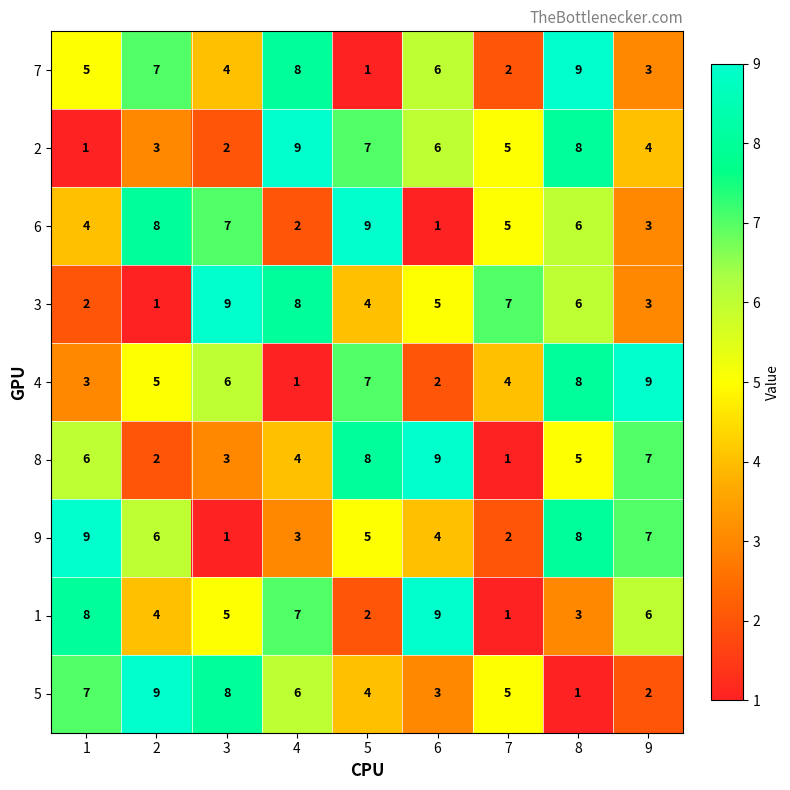

At how many categories does at least one series exceed 2?

9